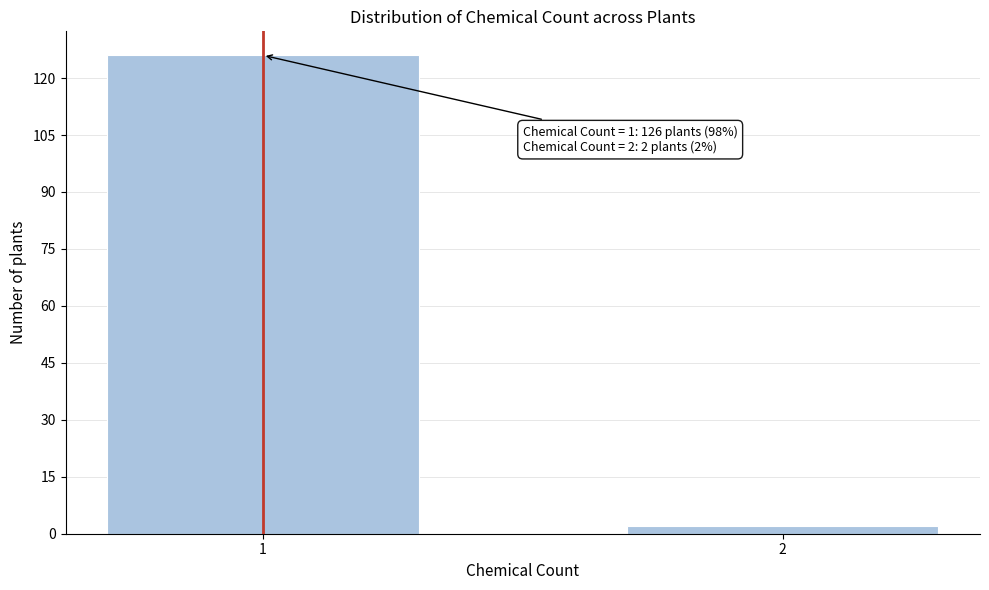

Reading left to right, list all the values displayed in this chart.

126	2